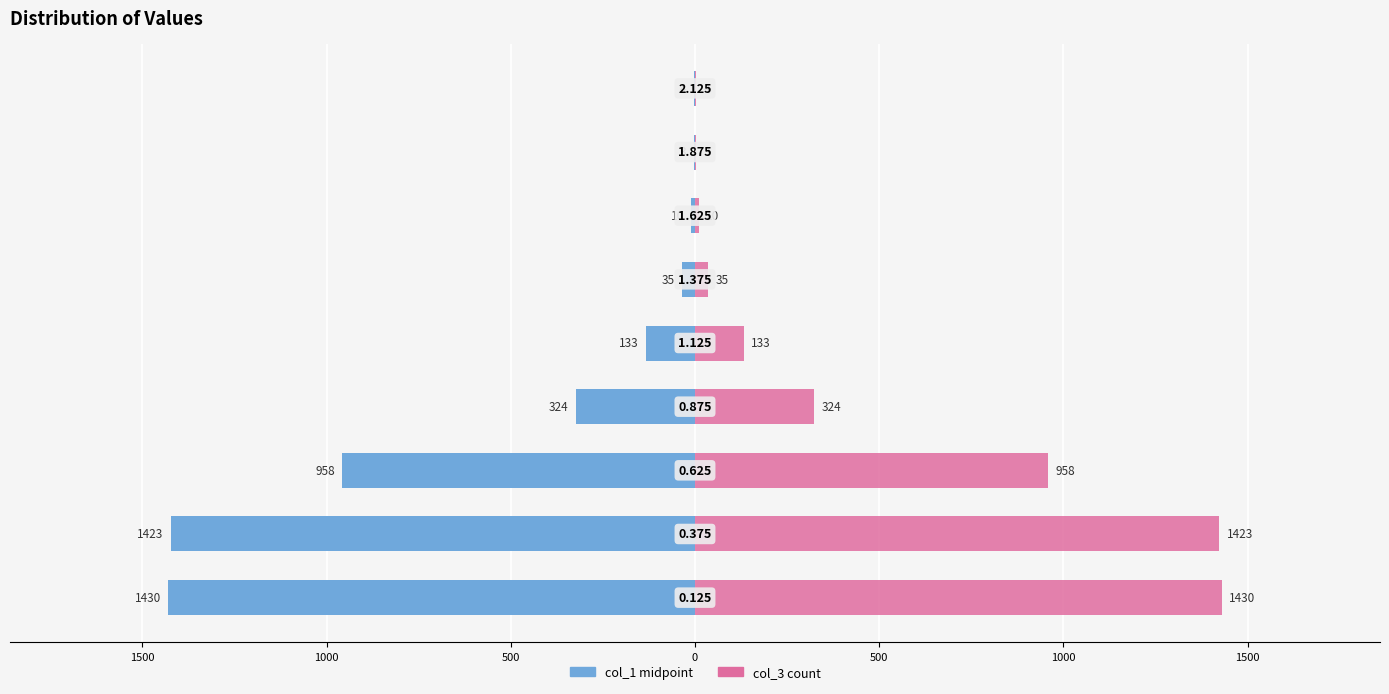

How many categories are shown in the chart?

9